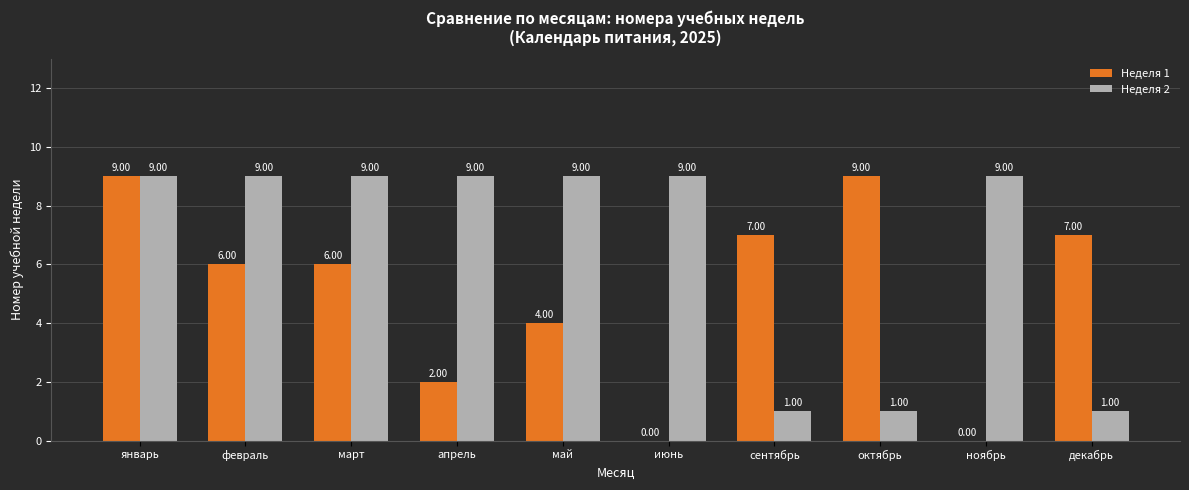

At which category is the sum across all series the highest?

январь